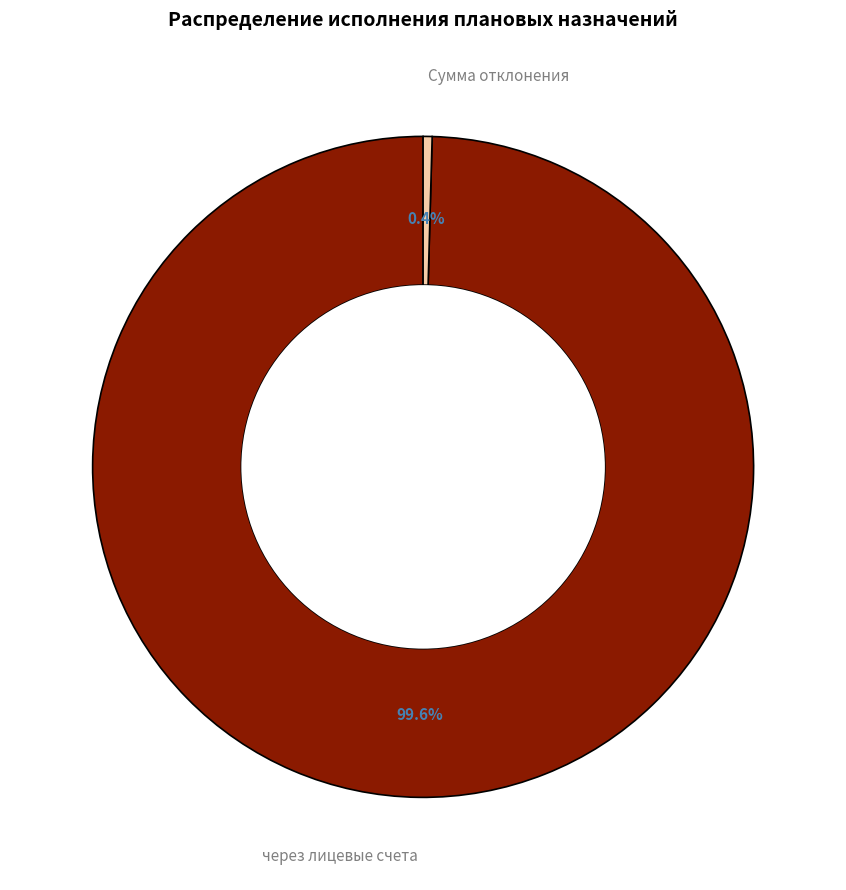

Which slice represents more than half of the pie?

через лицевые счета